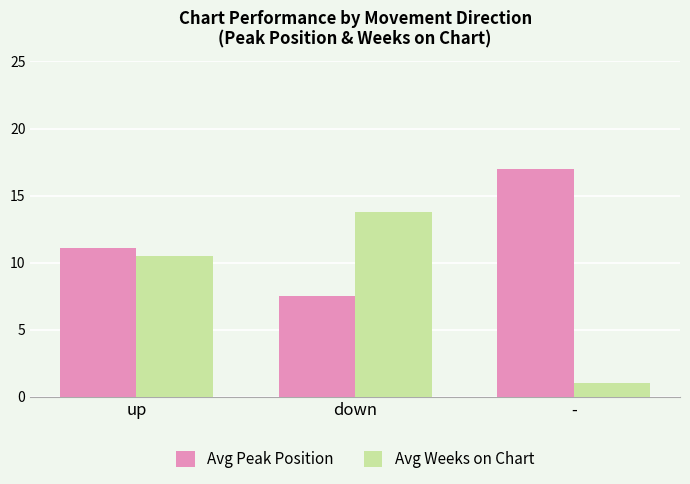

Where does the Avg Weeks on Chart series first go above 10?

up